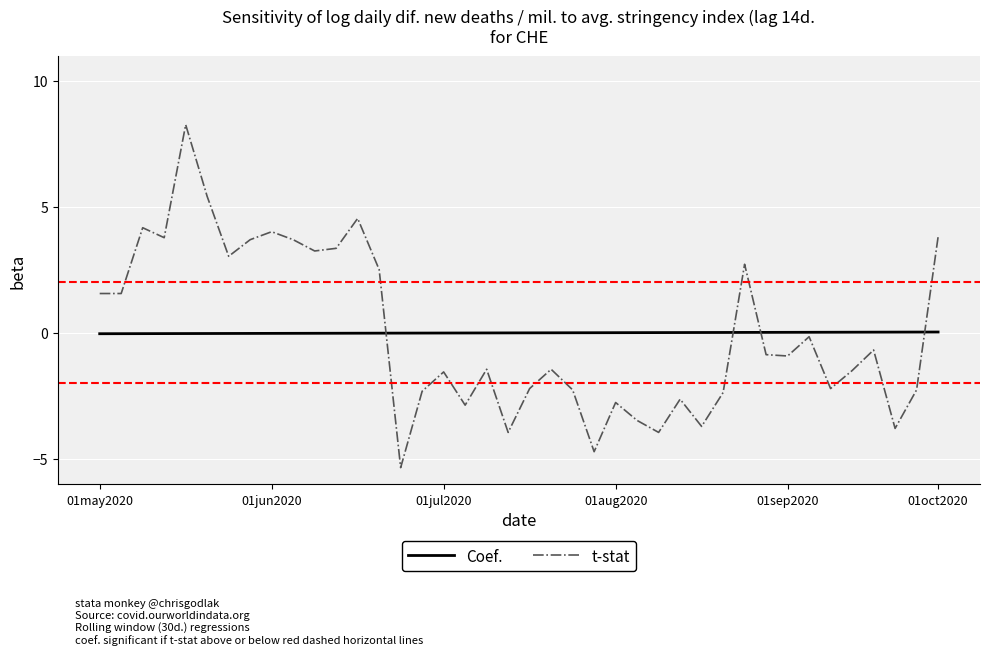

True or false: Coef. and t-stat intersect in this chart.

True